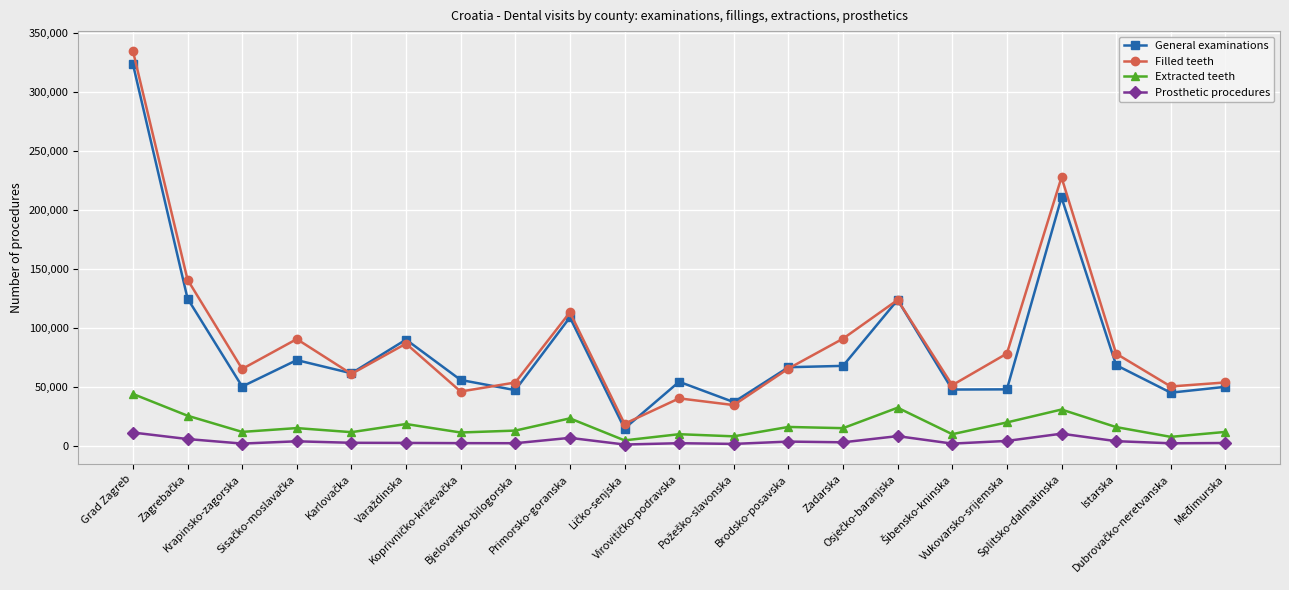

True or false: Filled teeth and General examinations intersect in this chart.

True